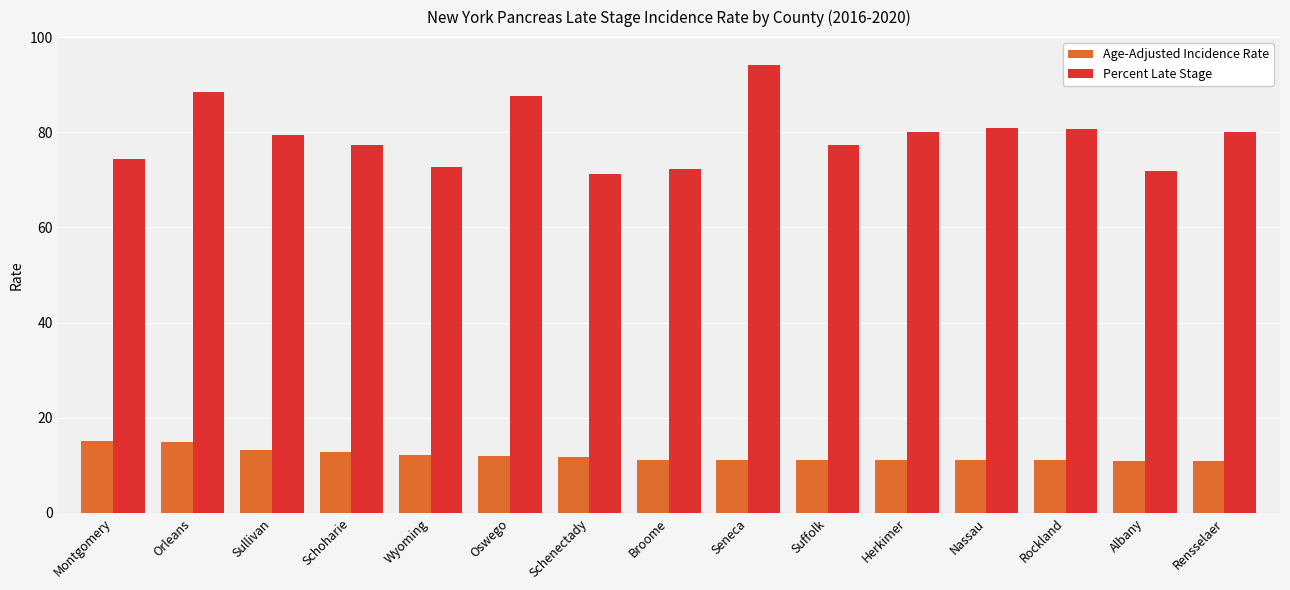

How many bars are there in each group?

2